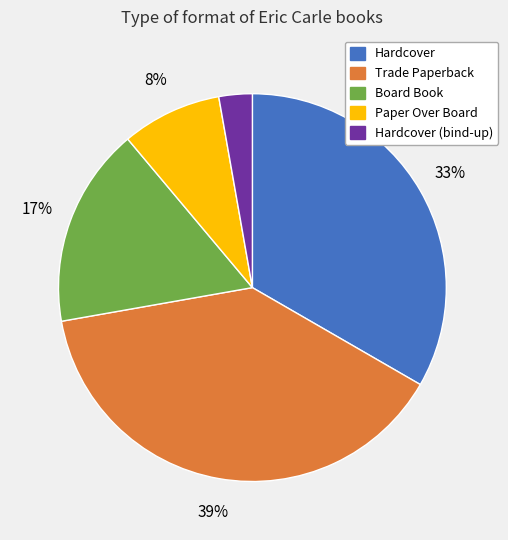

Which category has the smallest portion of the pie?

Hardcover (bind-up)